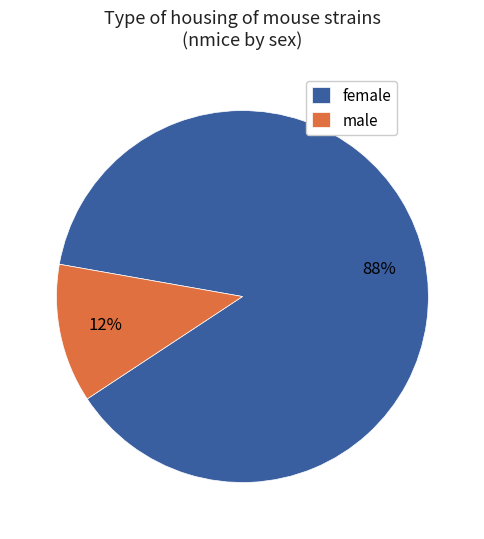

Is it true that female is 99% of the pie?

False